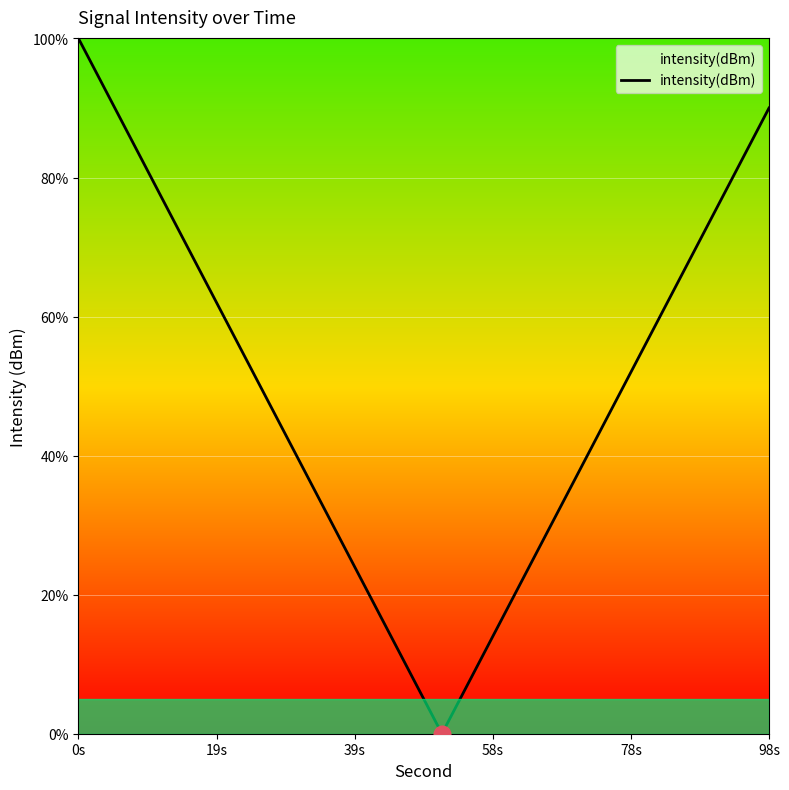

How many series are shown in this chart?

1